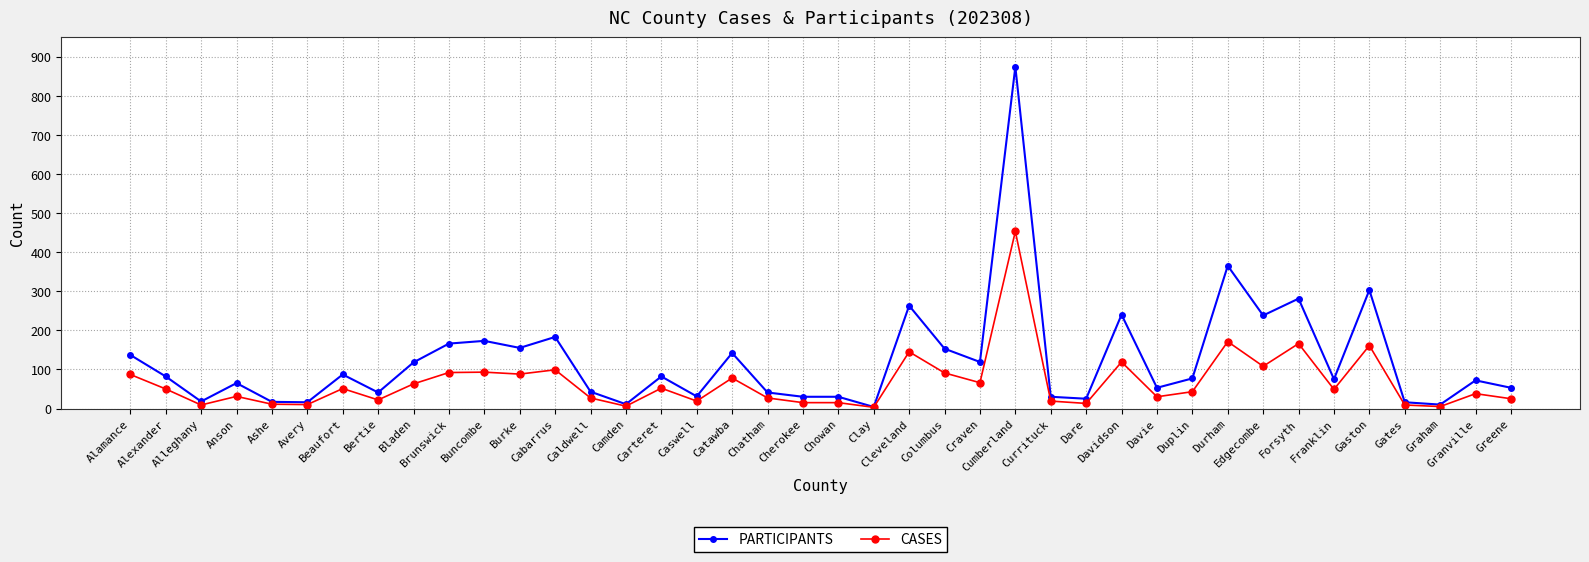

How many lines are shown in the chart?

2